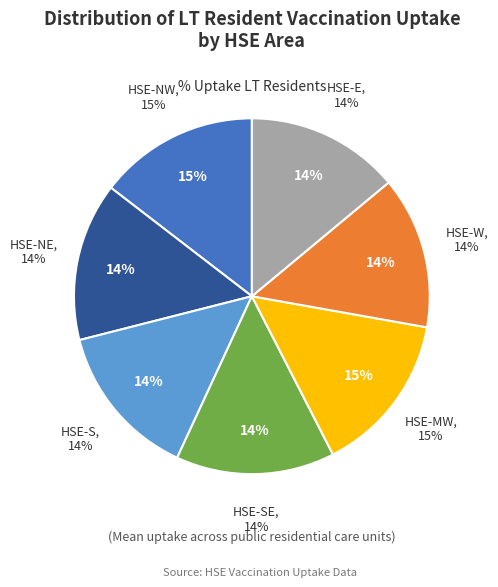

Is it true that HSE-W is 14% of the pie?

True